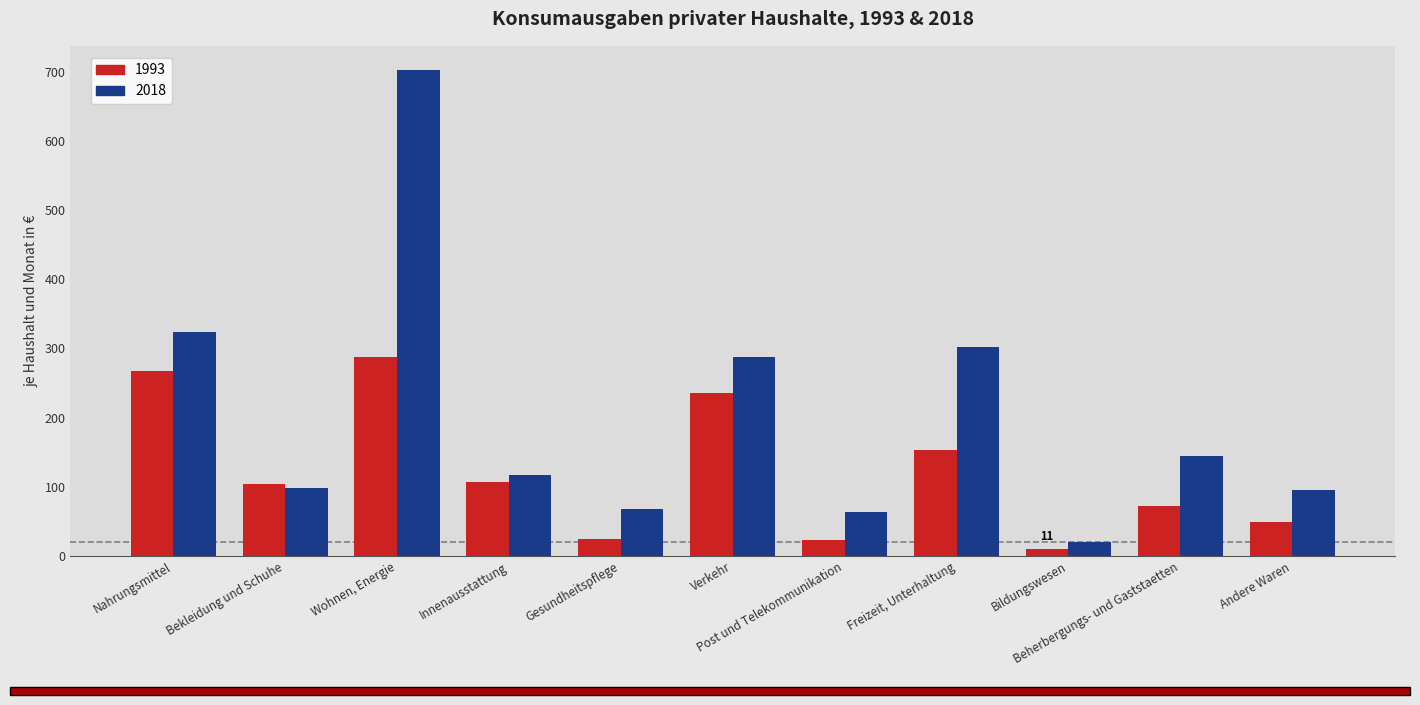

What is the maximum value for 2018?

702